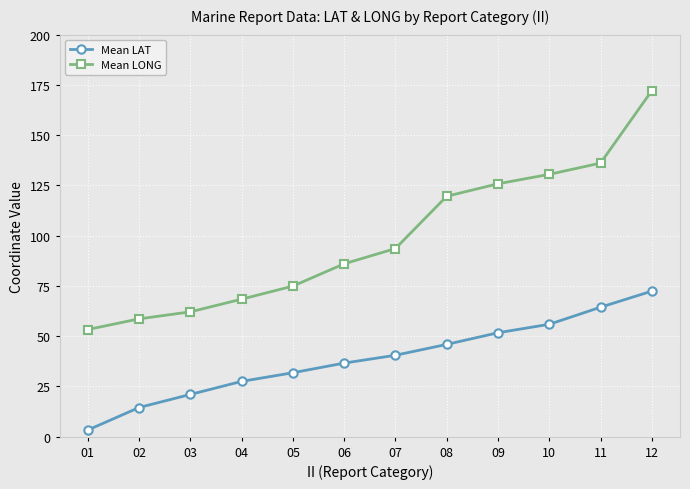

True or false: Mean LONG and Mean LAT intersect in this chart.

False